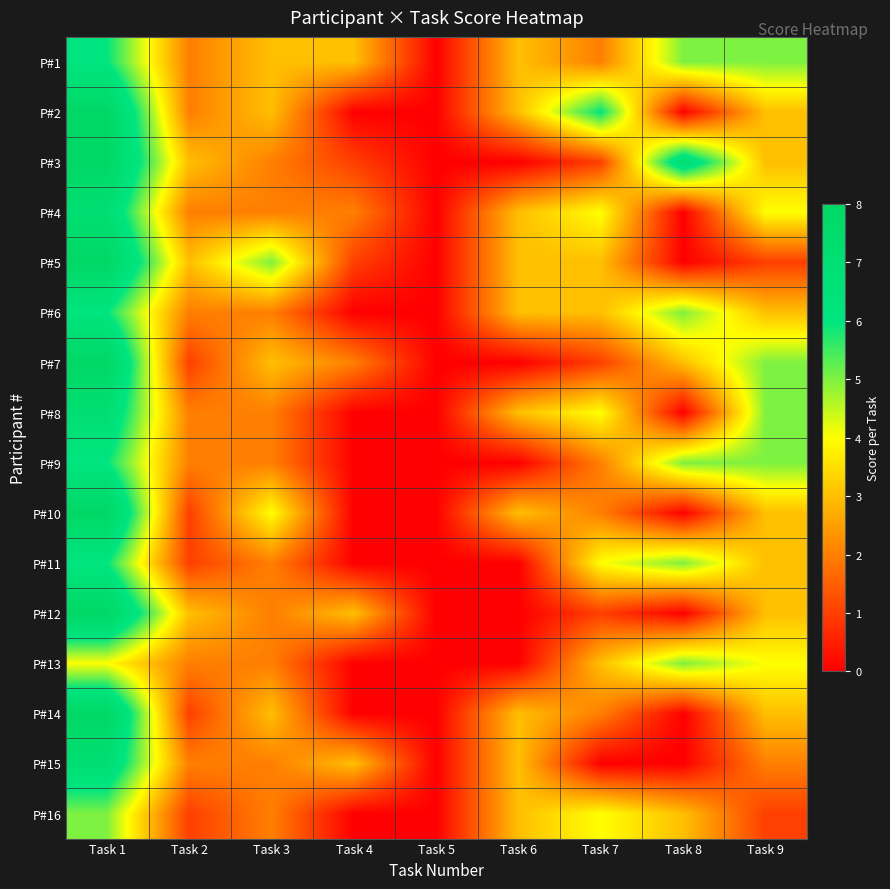

Rank the series at Task 4 from lowest to highest value.

P#2, P#6, P#8, P#9, P#10, P#11, P#13, P#14, P#16, P#3, P#5, P#4, P#7, P#1, P#12, P#15